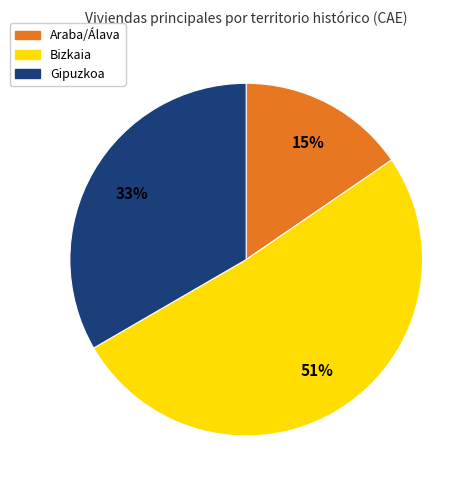

To the nearest percent, what percentage of the pie is Gipuzkoa?

33%